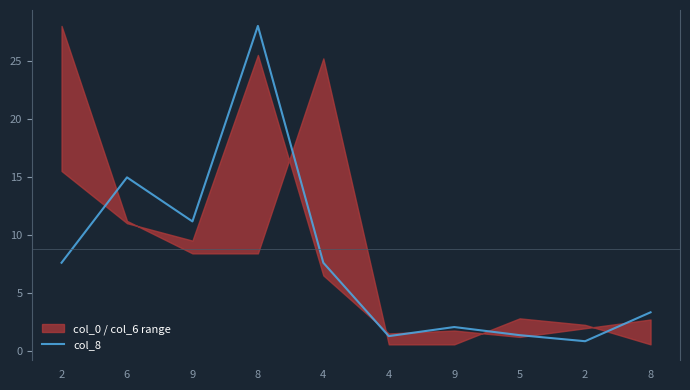

What is the approximate value at 6?

14.9